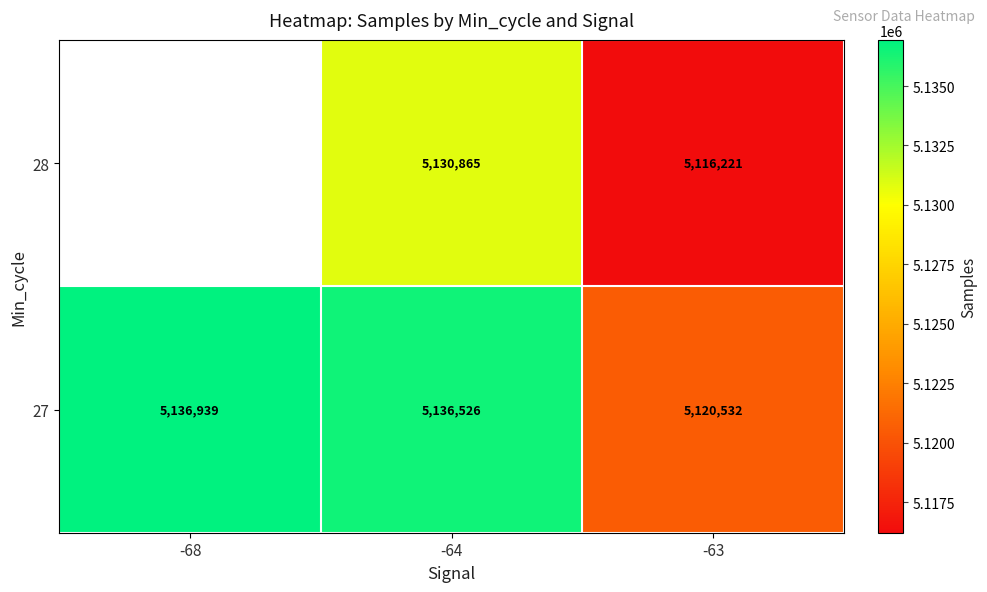

At which category is the sum across all series the highest?

-64